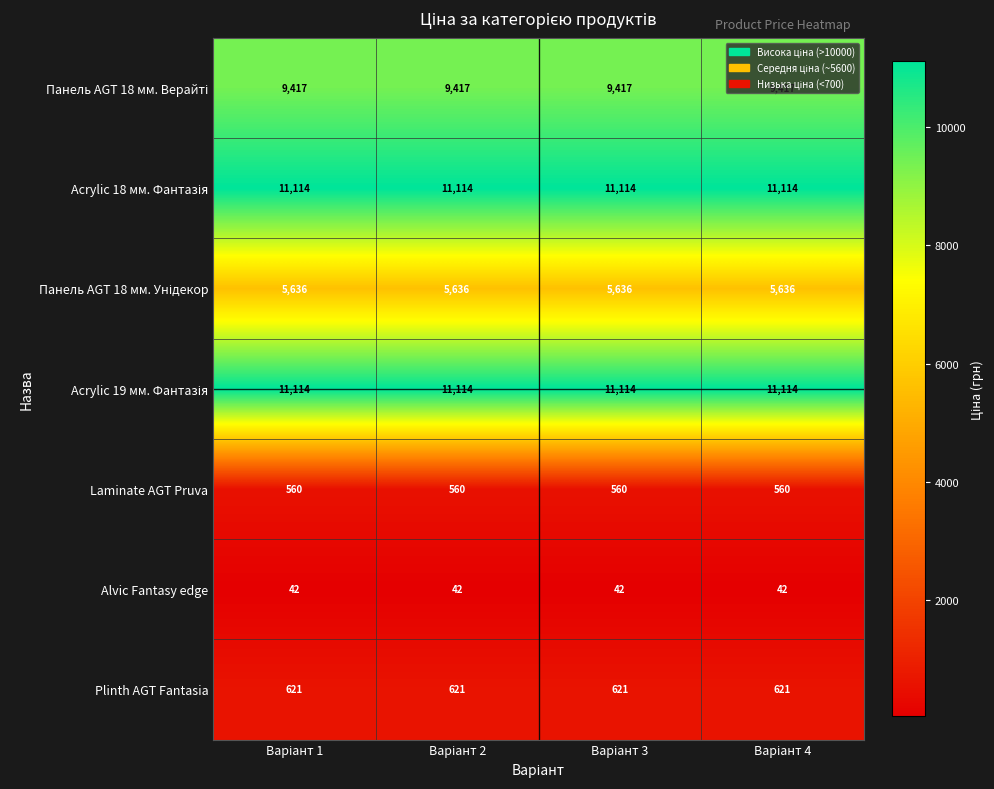

What is the highest value of the Laminate AGT Pruva series?

560